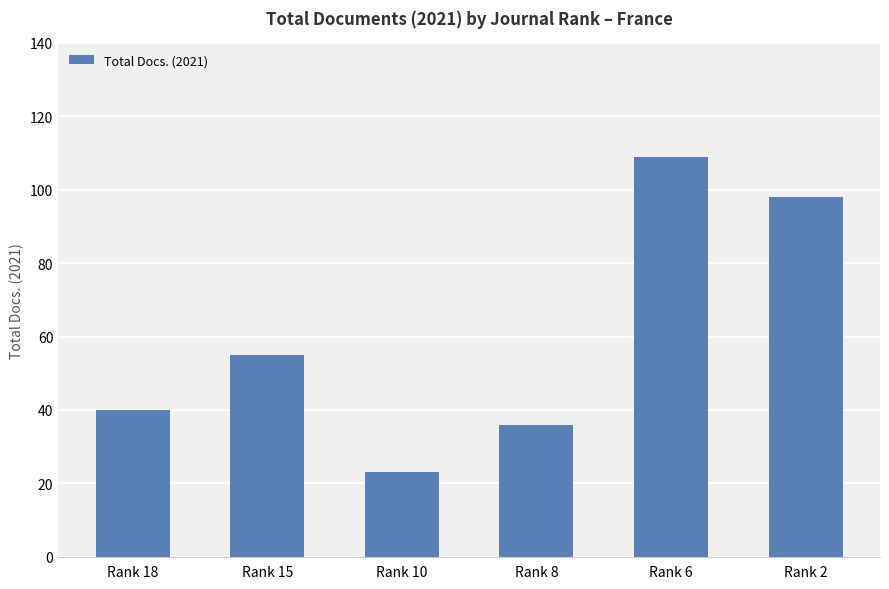

How many bars are there in total?

6